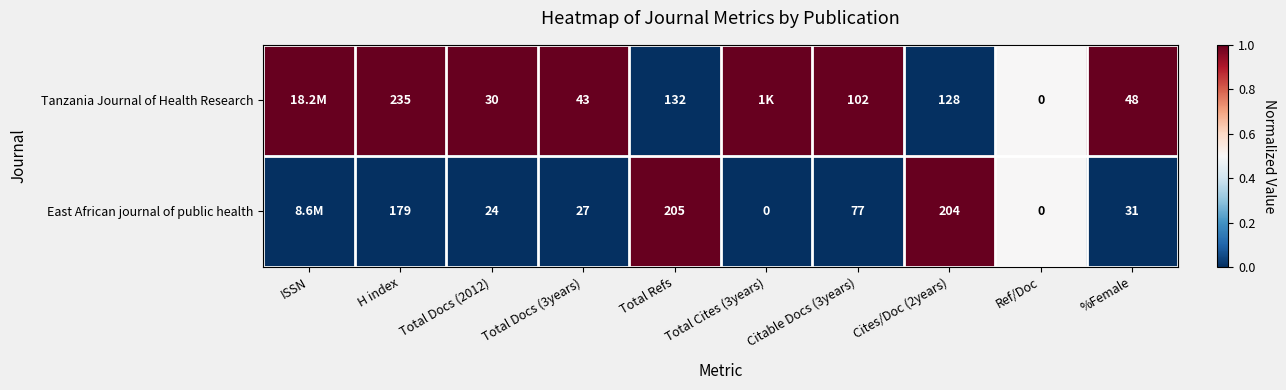

What is the maximum value shown in the chart?

1.0